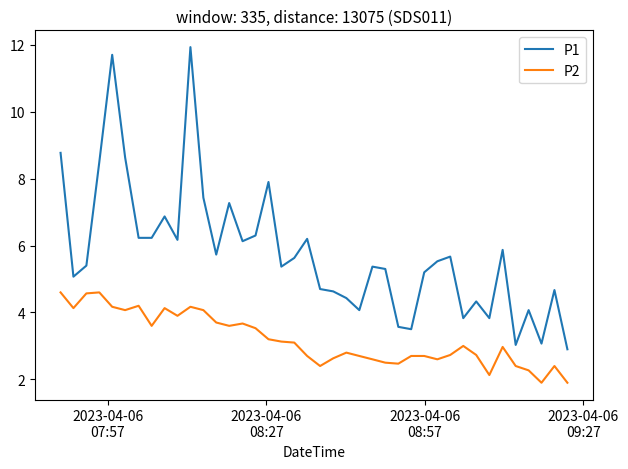

Does the chart display data point markers on the line(s)?

No